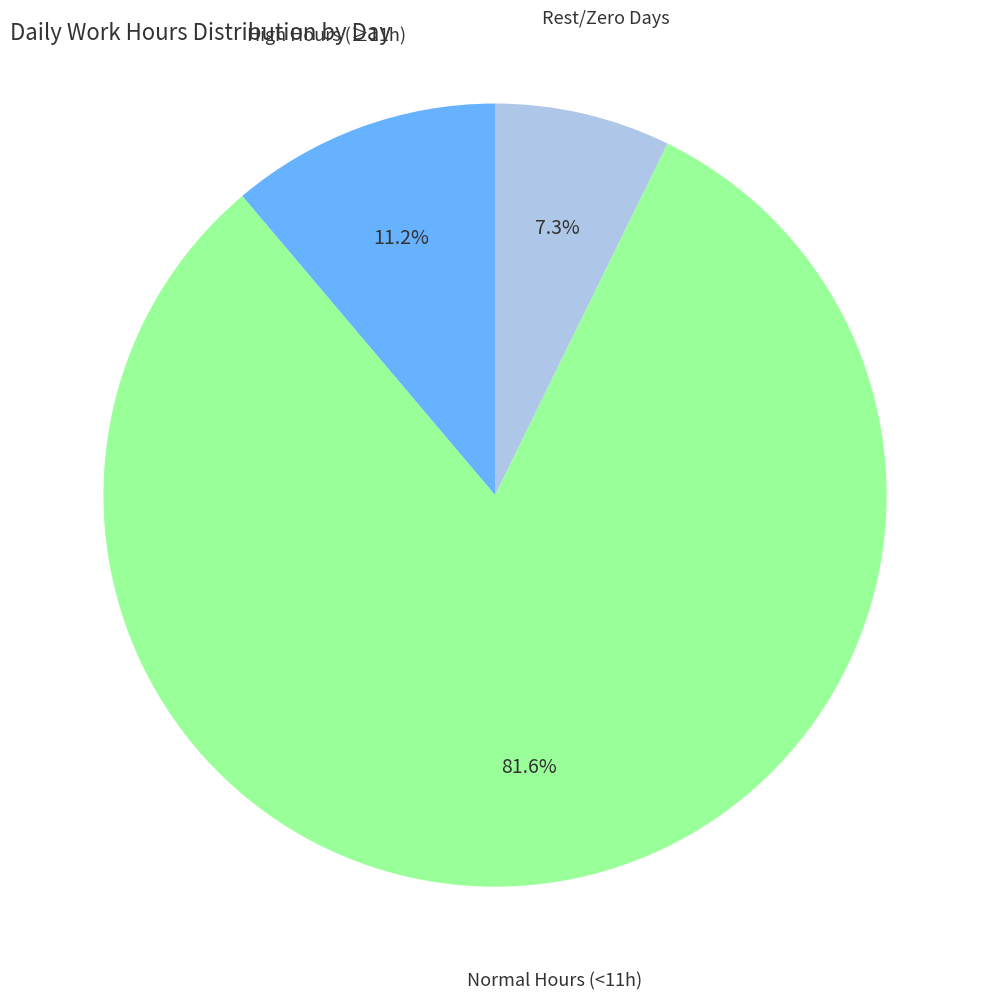

Does any single category account for the majority?

Yes